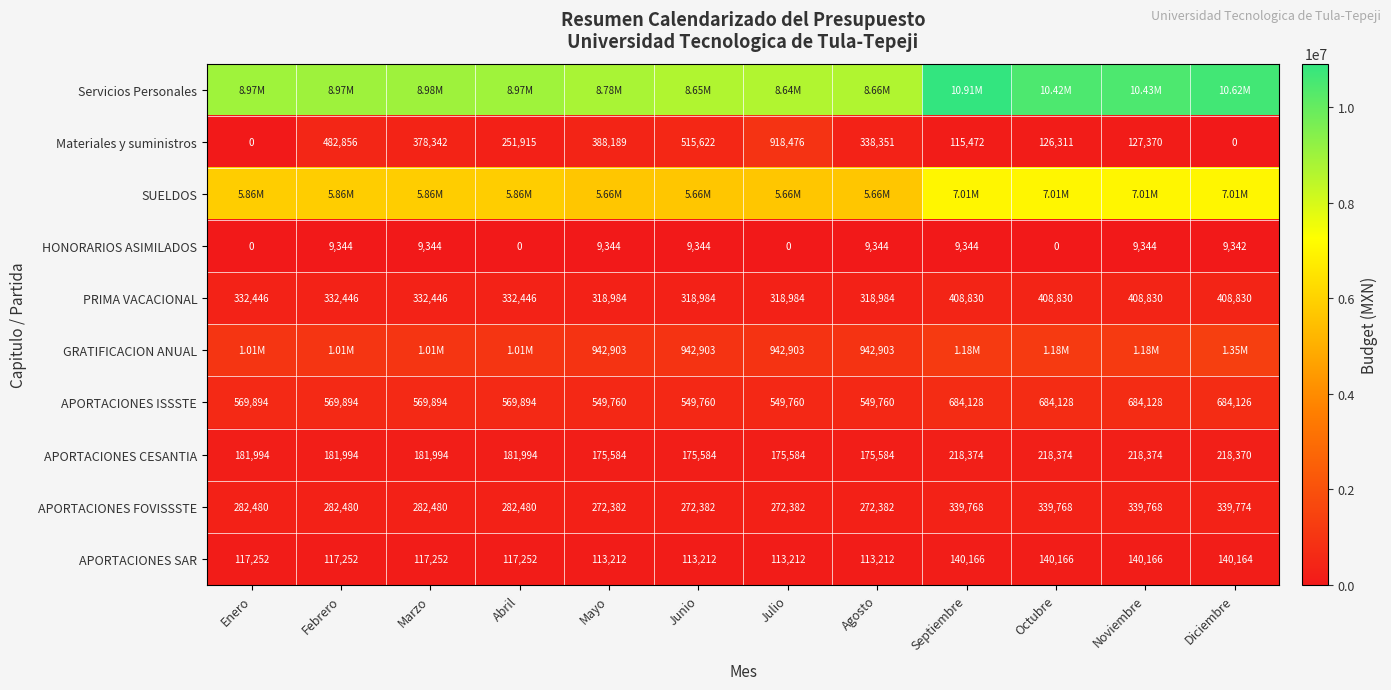

What is the difference between the maximum and minimum values in the HONORARIOS ASIMILADOS series?

9344